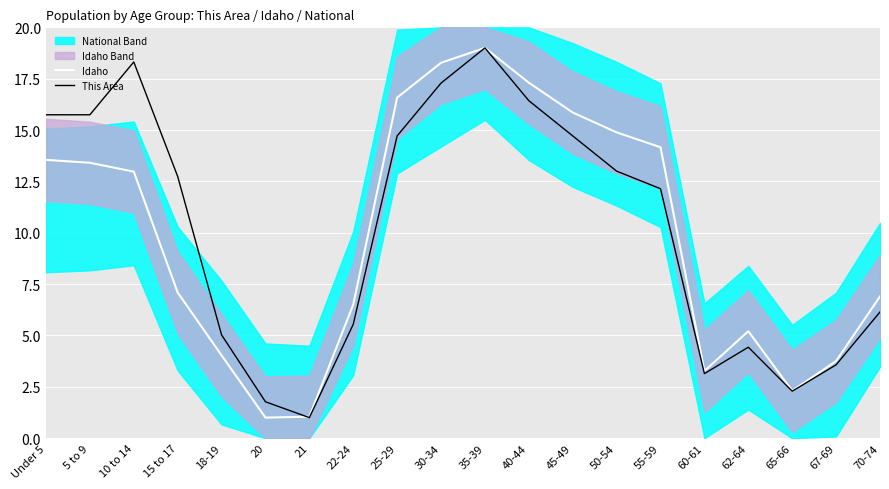

The Idaho series shows 15.9 at 45-49. True or false?

True